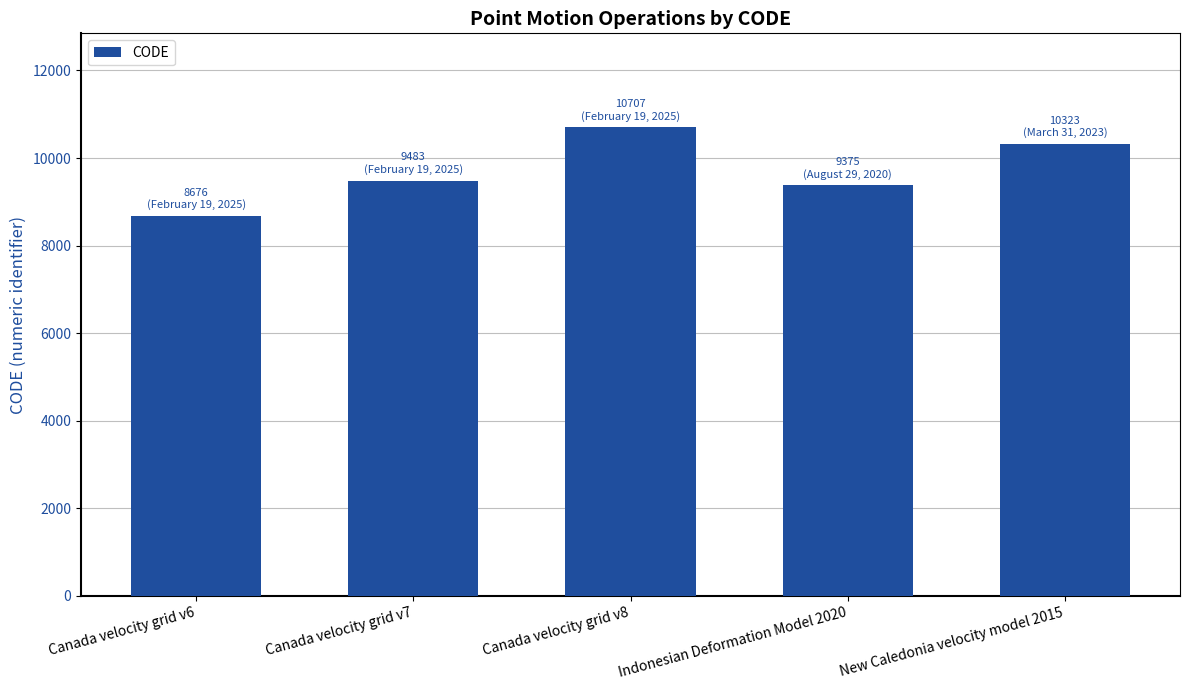

How many bars are there in total?

5